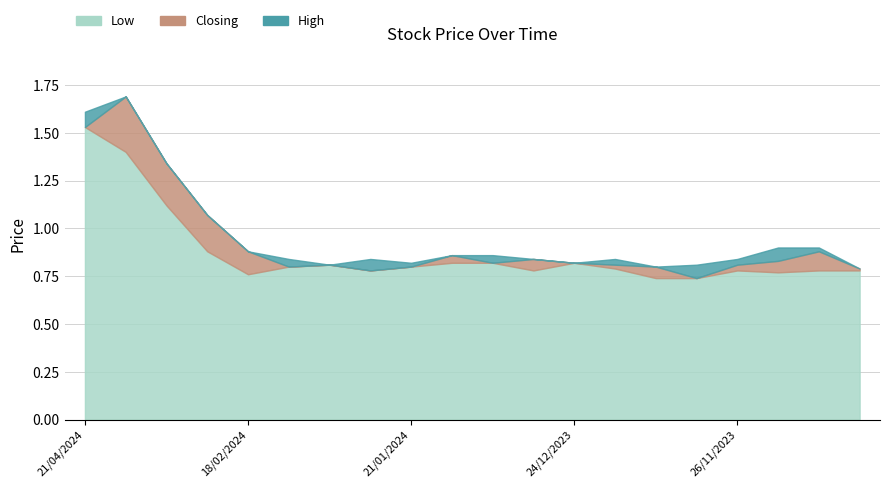

The High series shows 0.3 at 10/12/2023. True or false?

False